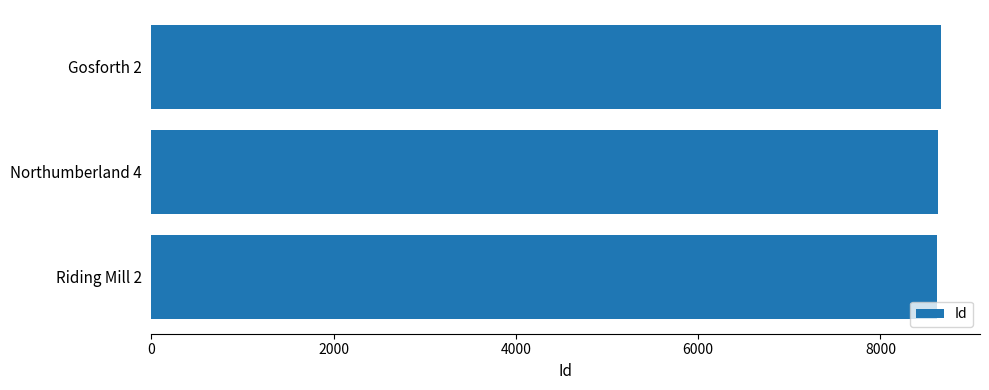

Are the bars grouped side by side (vs. stacked)?

No